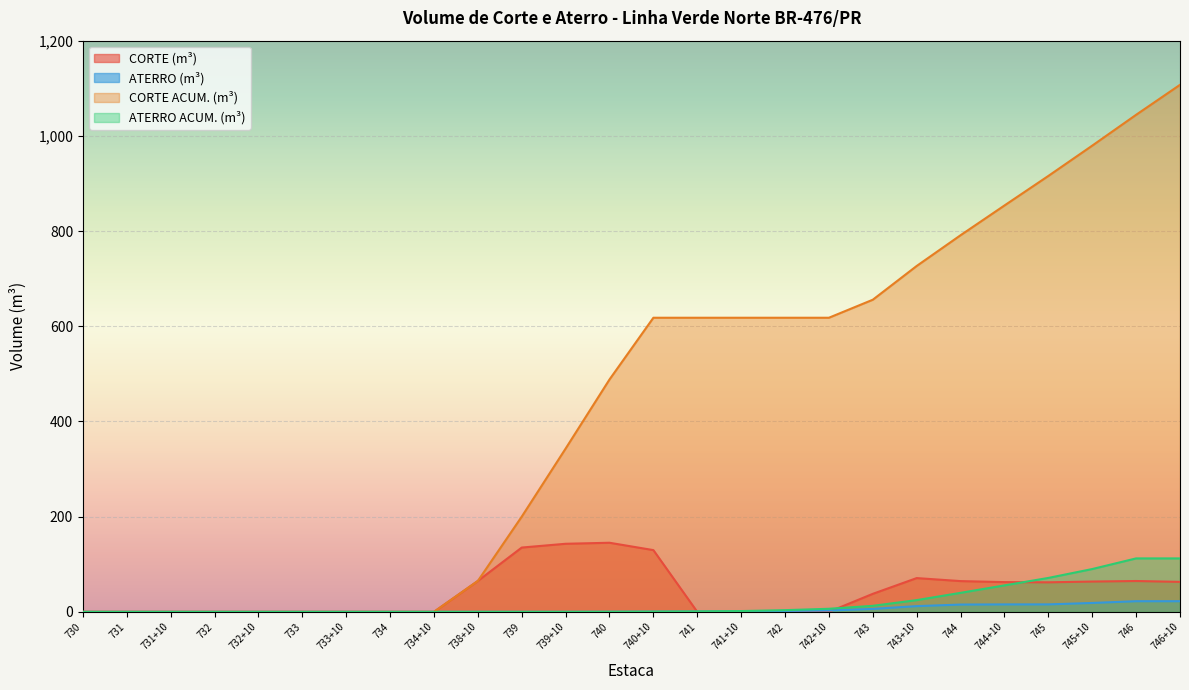

What is the average value of the ATERRO ACUM. (m³) series?

20.5